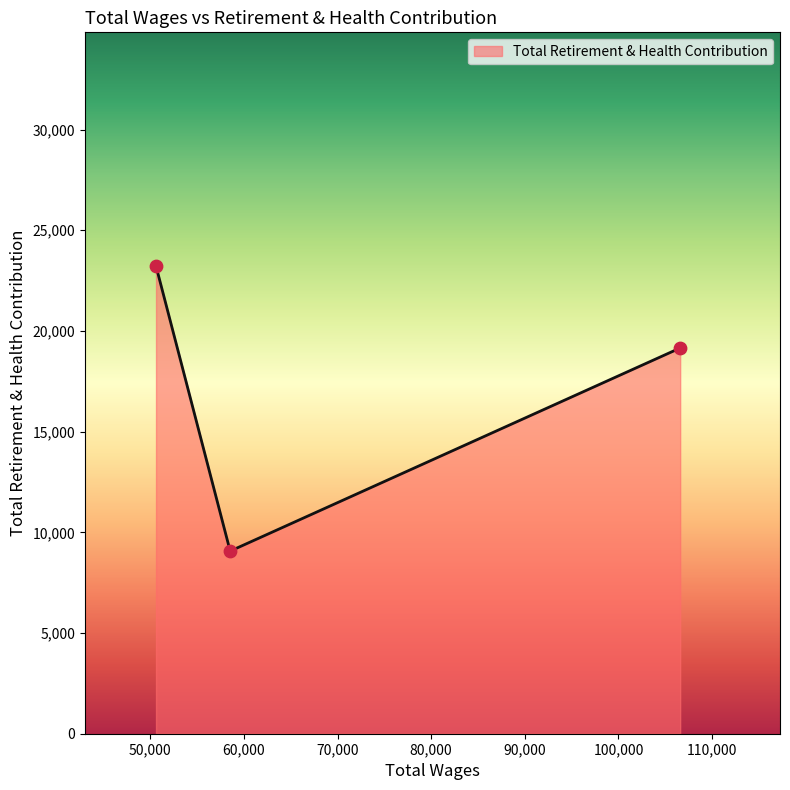

What is the difference between the maximum and minimum values?

14150